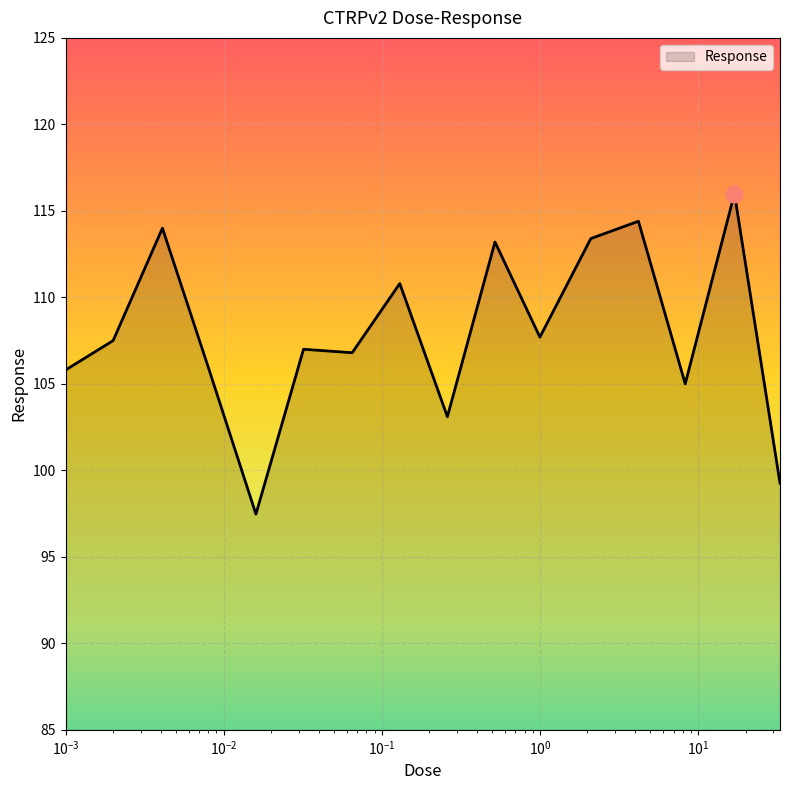

What is the smallest value displayed?

97.5